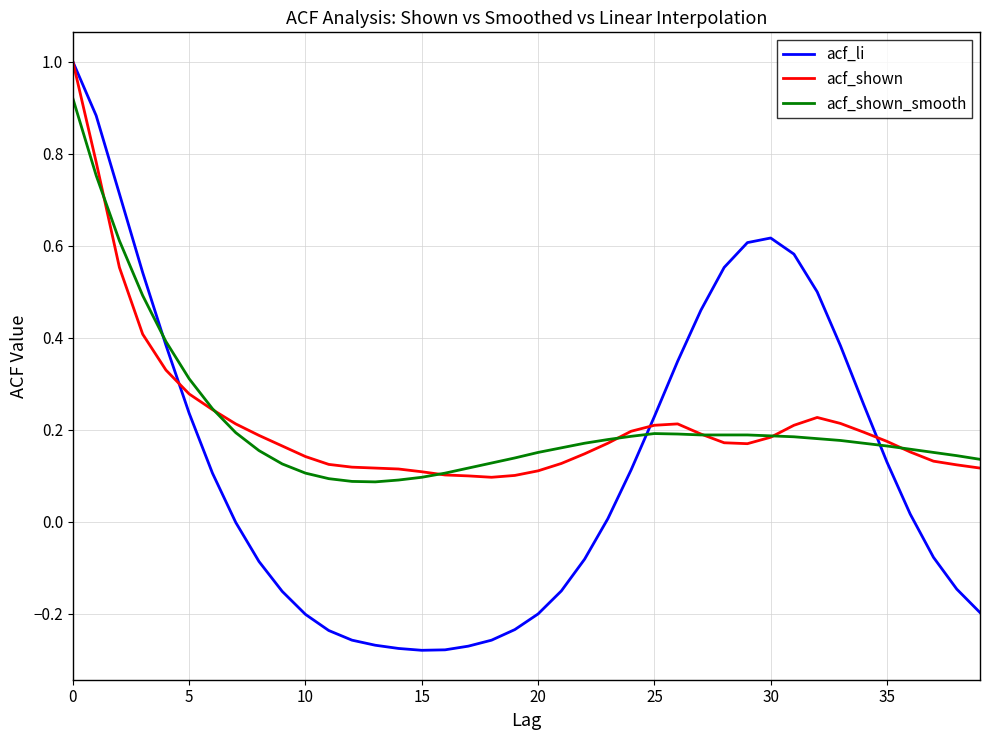

True or false: acf_shown and acf_shown_smooth intersect in this chart.

True